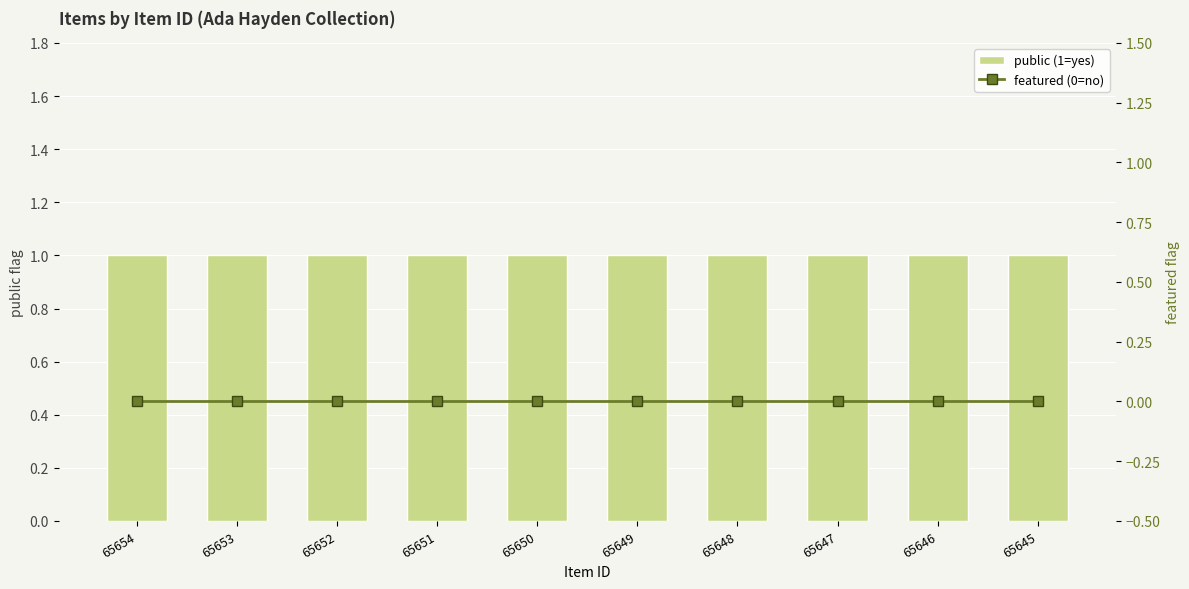

What is the spread (max minus min) of values at 65649?

1